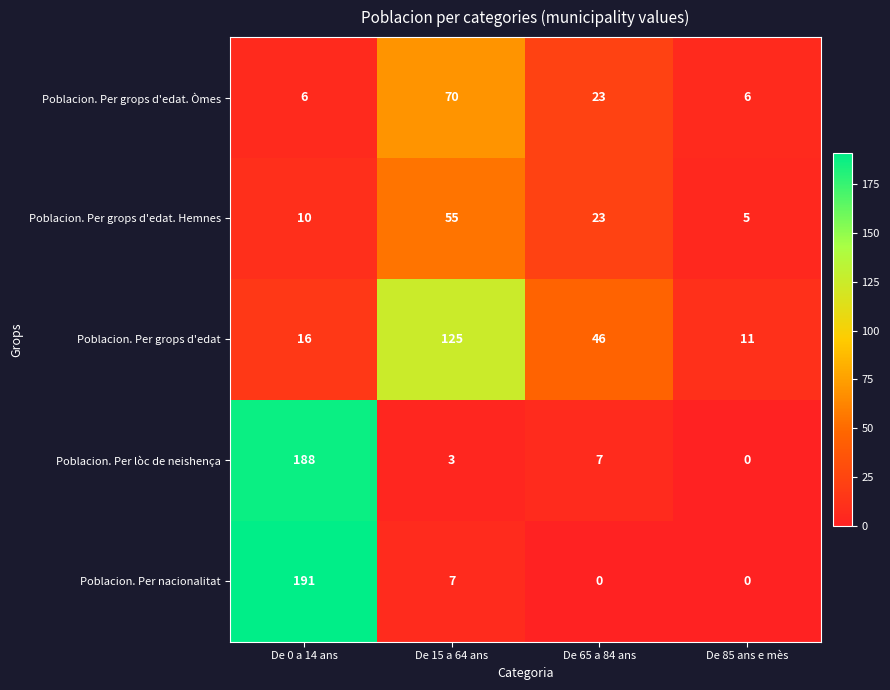

How many categories are shown in the chart?

4